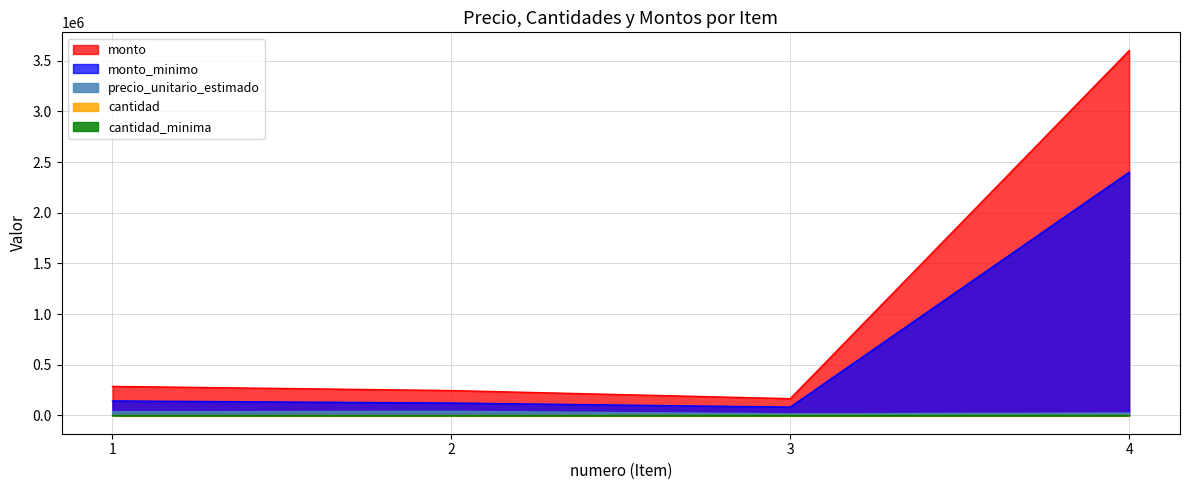

True or false: monto and cantidad intersect in this chart.

False